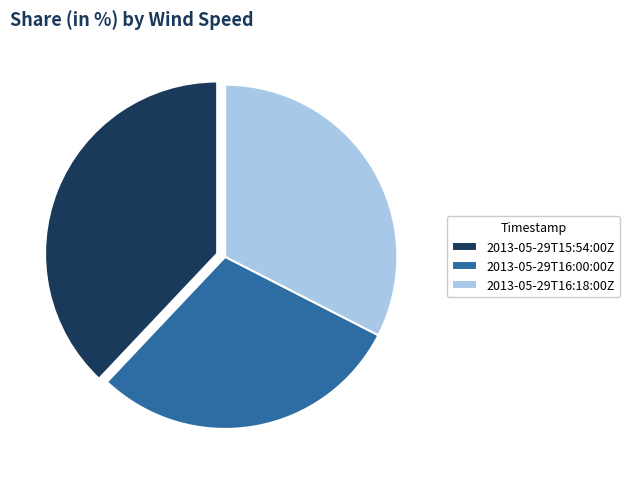

How many segments does this pie chart have?

3